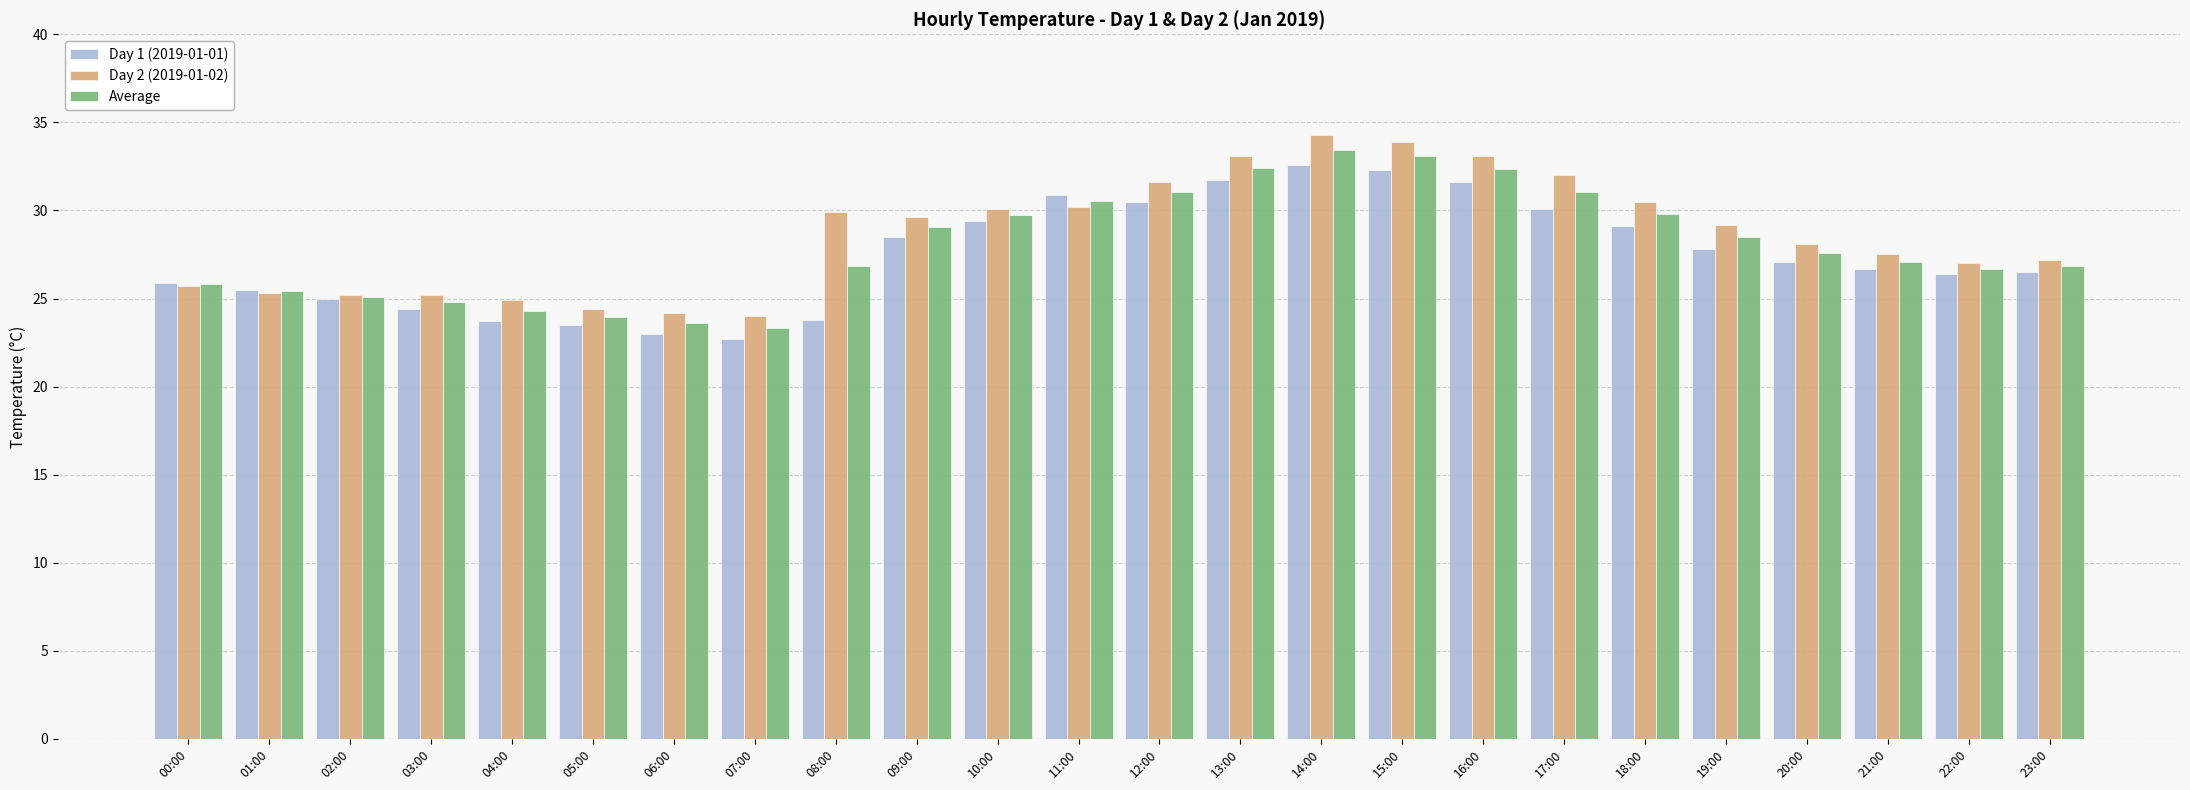

What is the difference between the highest and lowest values at 13:00?

1.4